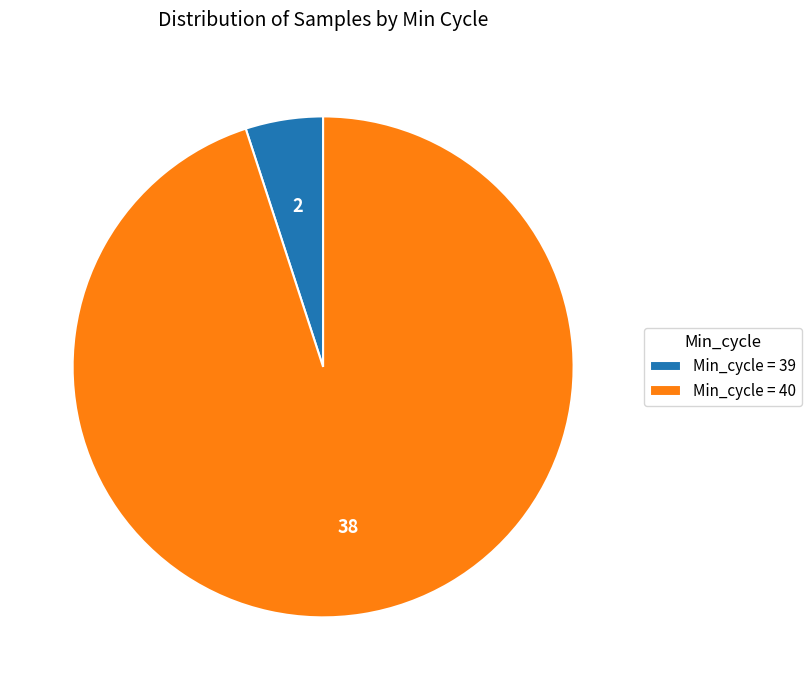

How many slices are in this pie chart?

2